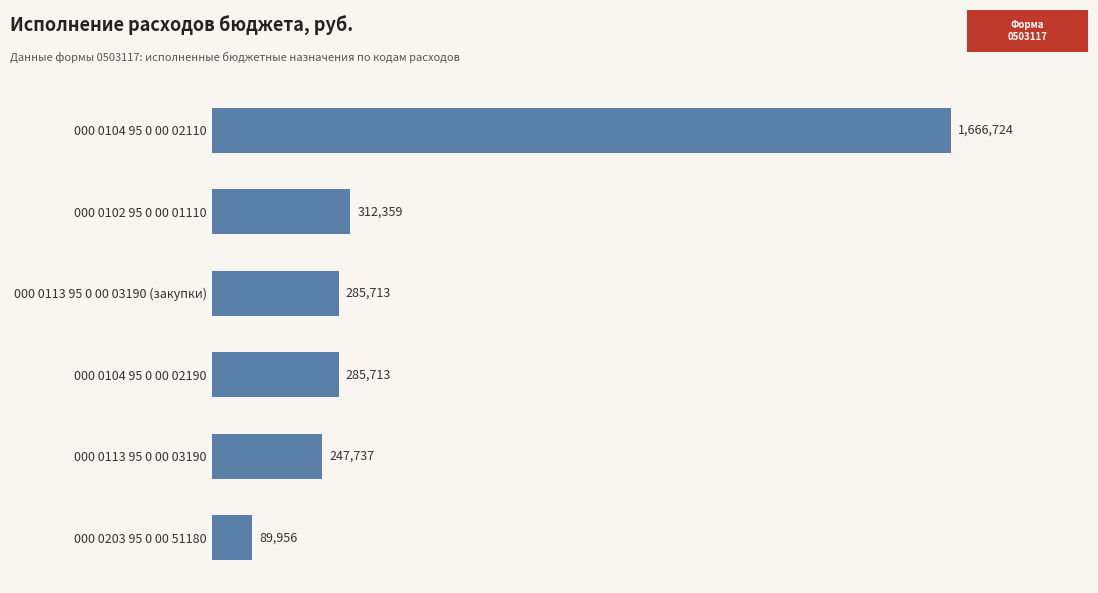

Are the bars horizontal?

Yes